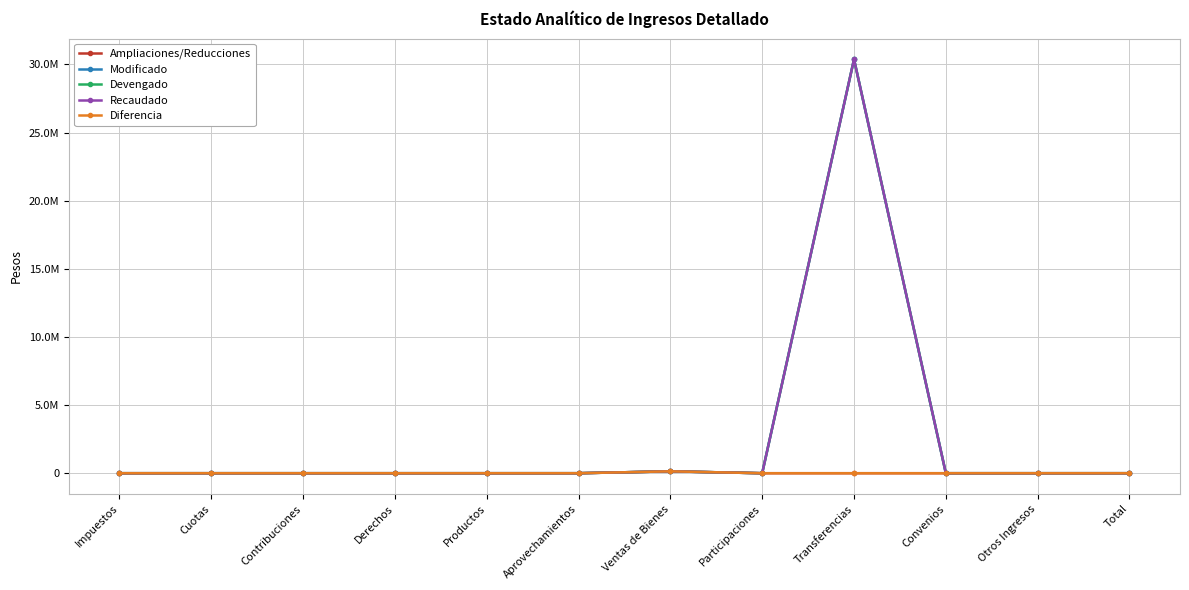

Reading right to left, what are all the values shown in this chart?

Ampliaciones/Reducciones: Total=0.0	Otros Ingresos=0.0	Convenios=0.0	Transferencias=0.0	Participaciones=0.0	Ventas de Bienes=138089.2	Aprovechamientos=0.0	Productos=0.0	Derechos=0.0	Contribuciones=0.0	Cuotas=0.0	Impuestos=0.0
Modificado: Total=0.0	Otros Ingresos=0.0	Convenios=0.0	Transferencias=30378400.0	Participaciones=0.0	Ventas de Bienes=138089.2	Aprovechamientos=0.0	Productos=0.0	Derechos=0.0	Contribuciones=0.0	Cuotas=0.0	Impuestos=0.0
Devengado: Total=0.0	Otros Ingresos=0.0	Convenios=0.0	Transferencias=30378400.0	Participaciones=0.0	Ventas de Bienes=138089.2	Aprovechamientos=0.0	Productos=0.0	Derechos=0.0	Contribuciones=0.0	Cuotas=0.0	Impuestos=0.0
Recaudado: Total=0.0	Otros Ingresos=0.0	Convenios=0.0	Transferencias=30378400.0	Participaciones=0.0	Ventas de Bienes=138089.2	Aprovechamientos=0.0	Productos=0.0	Derechos=0.0	Contribuciones=0.0	Cuotas=0.0	Impuestos=0.0
Diferencia: Total=0.0	Otros Ingresos=0.0	Convenios=0.0	Transferencias=0.0	Participaciones=0.0	Ventas de Bienes=138089.2	Aprovechamientos=0.0	Productos=0.0	Derechos=0.0	Contribuciones=0.0	Cuotas=0.0	Impuestos=0.0